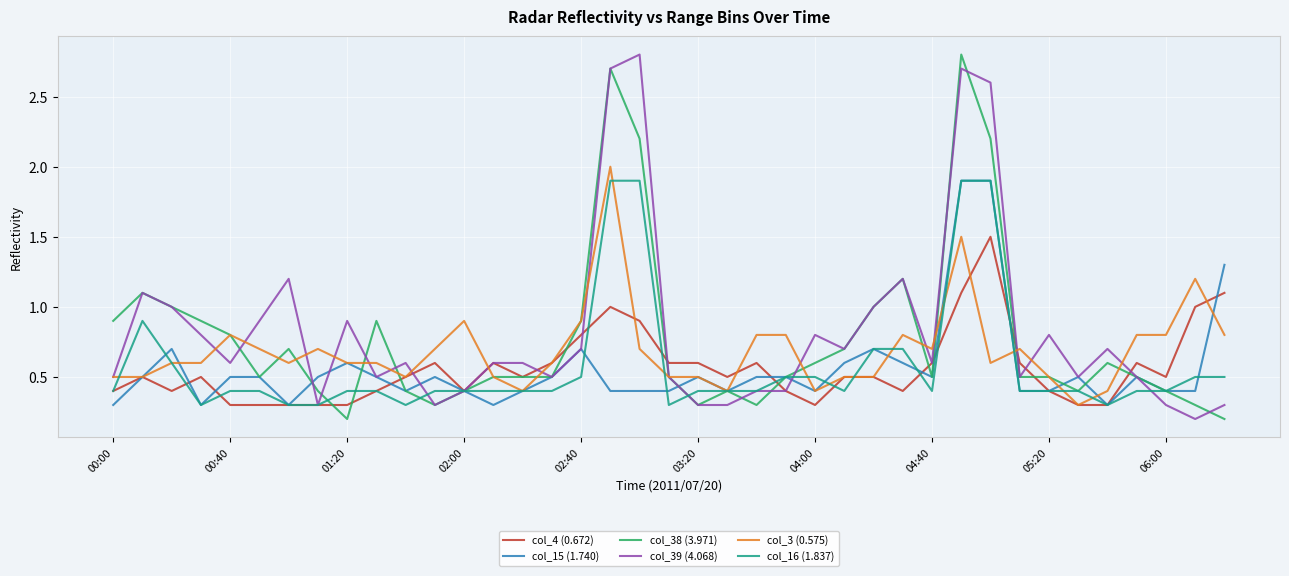

What is the maximum value shown in the chart?

2.8